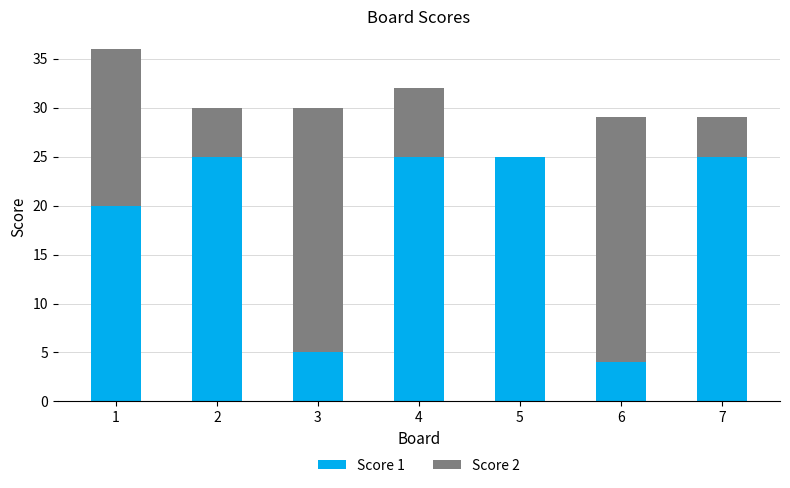

What is the sum of all Score 1 values?

129